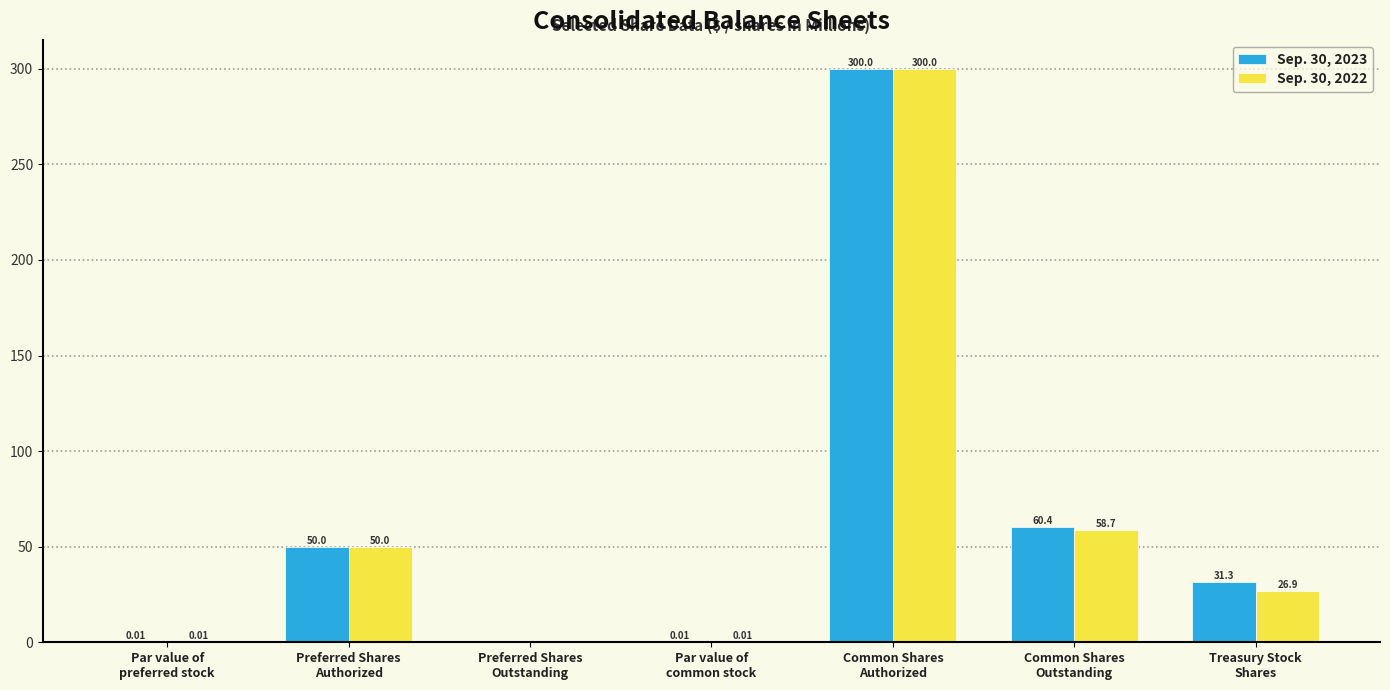

What is the sum of all Sep. 30, 2022 values?

435.6